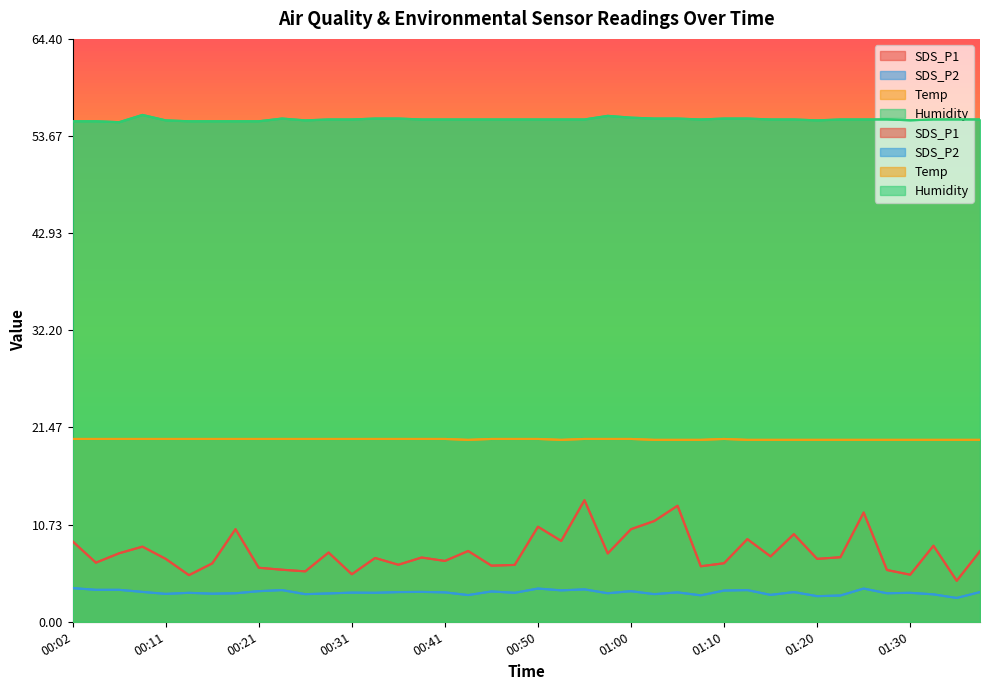

True or false: Temp and Humidity cross at least once.

False